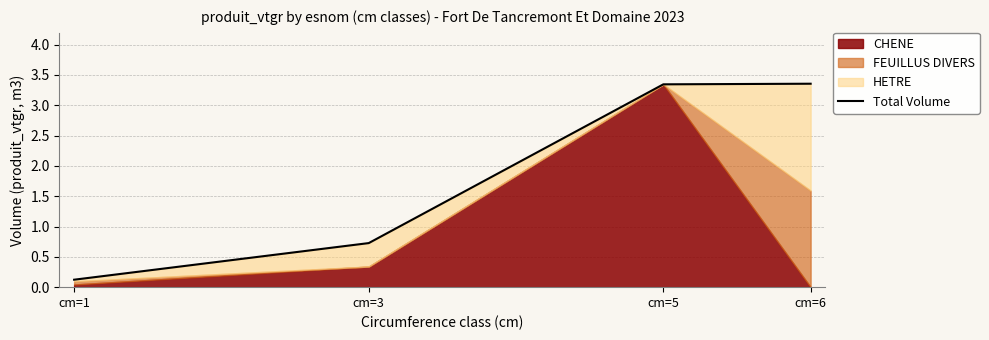

What is the difference between the values at cm=3 and cm=1?

0.6